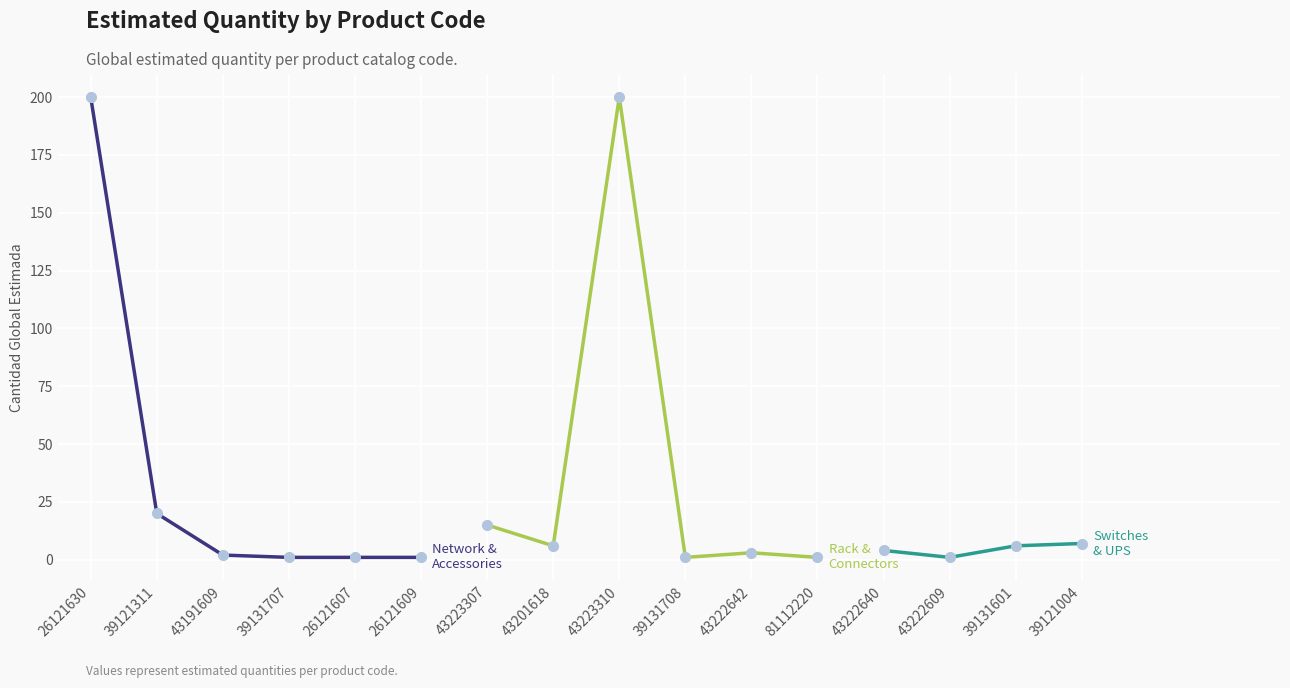

True or false: Switches & UPS and Network & Accessories intersect in this chart.

False